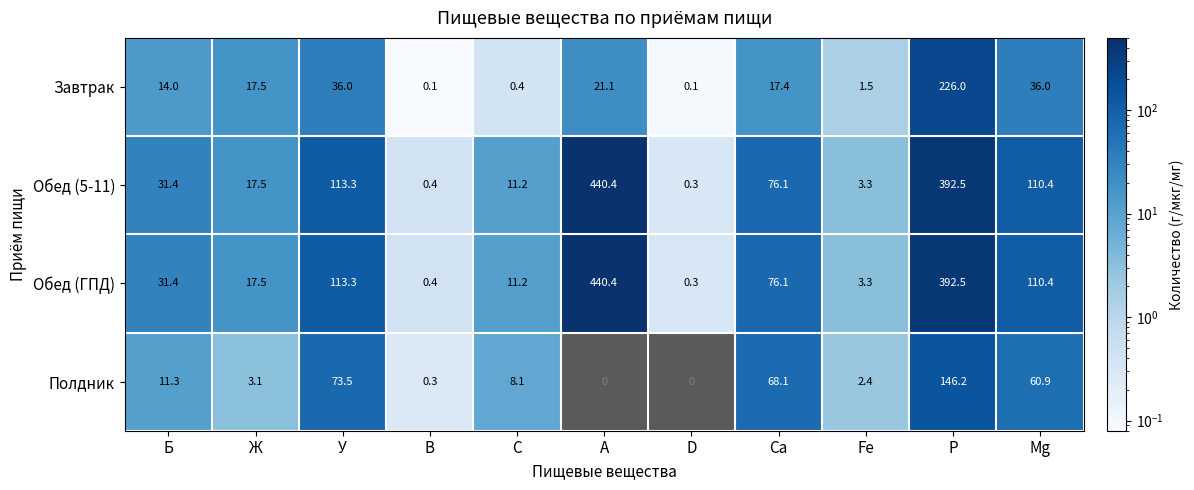

What is the average value of the Обед (ГПД) series?

108.8